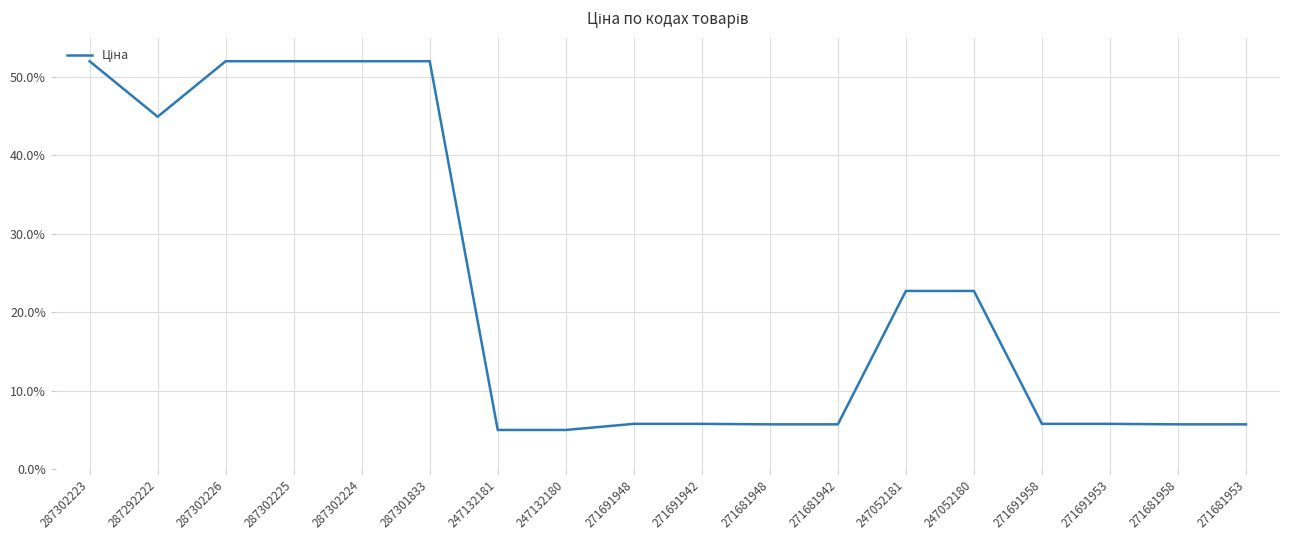

What position from the right is 287302225?

15